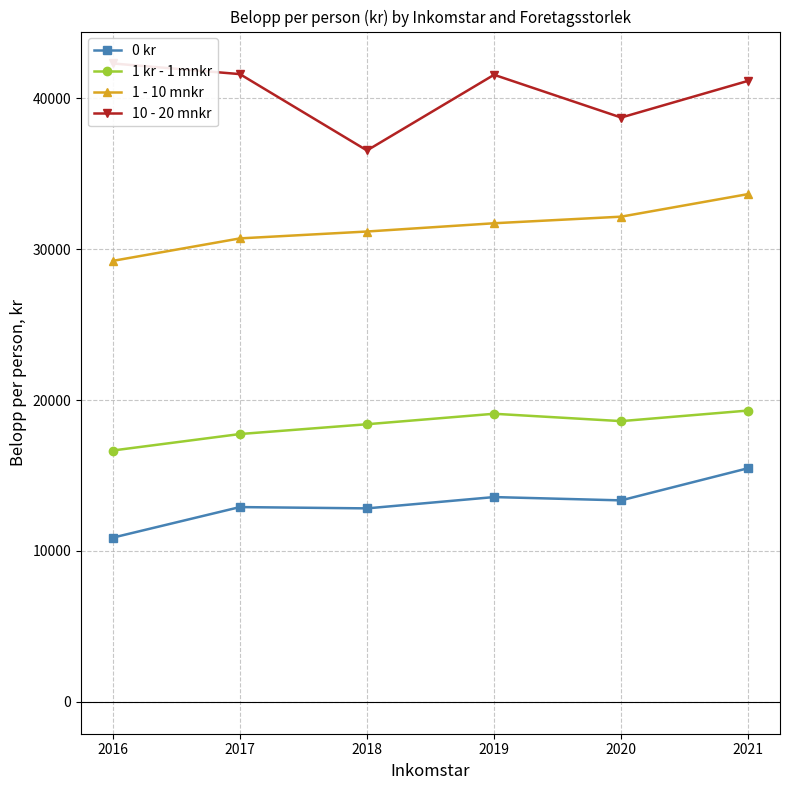

What is the difference between the maximum and minimum values in the 1 kr - 1 mnkr series?

2648.9